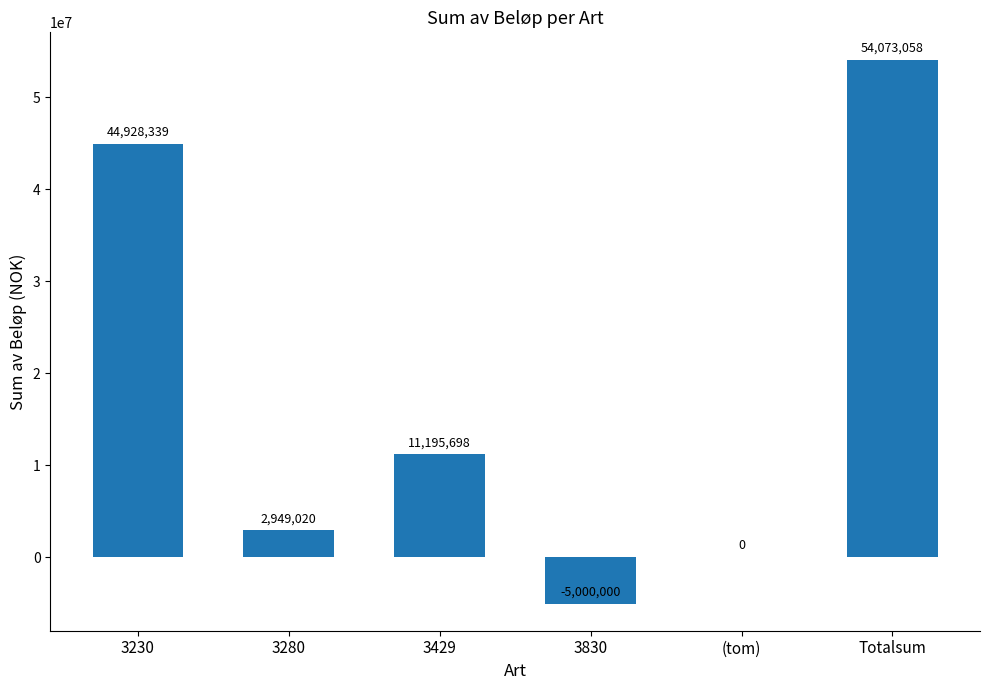

What is the sum of the values at 3280 and 3830?

-2050980.0